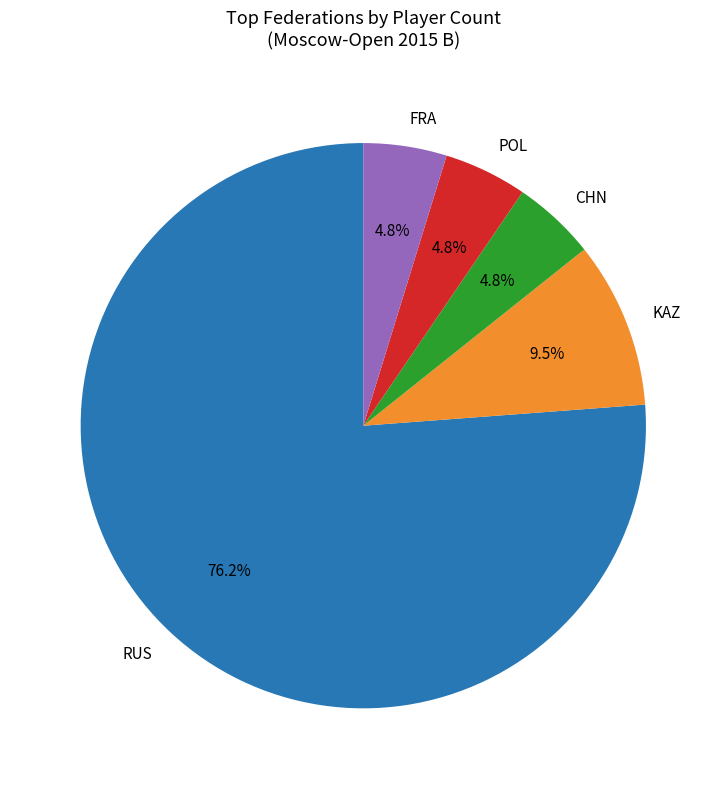

Which slice is the largest?

RUS